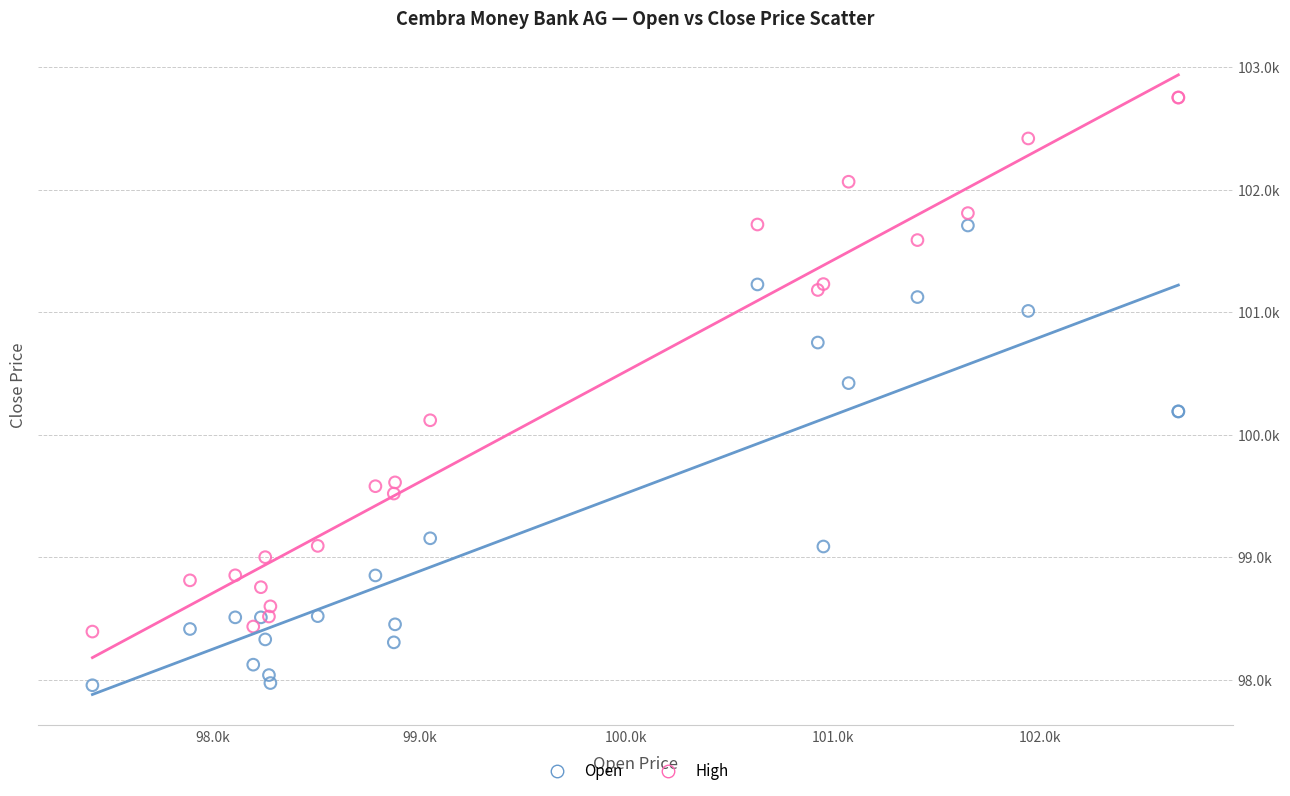

What are all the series names shown in the legend?

Open, High